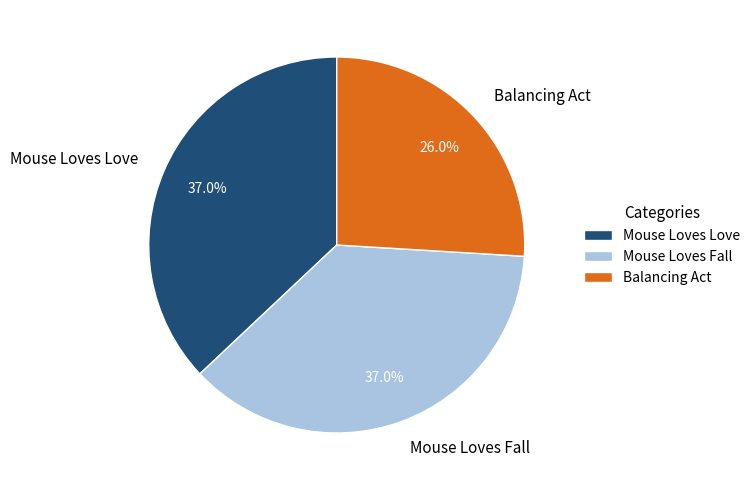

Which slice is the smallest?

Balancing Act